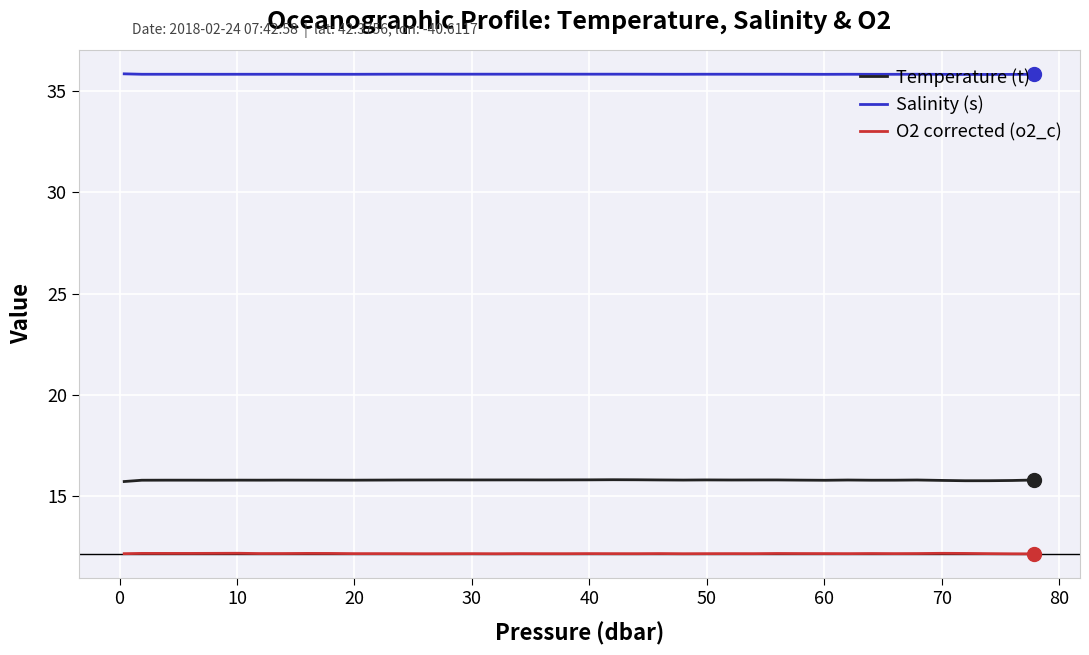

What is the maximum value for Temperature (t)?

15.8